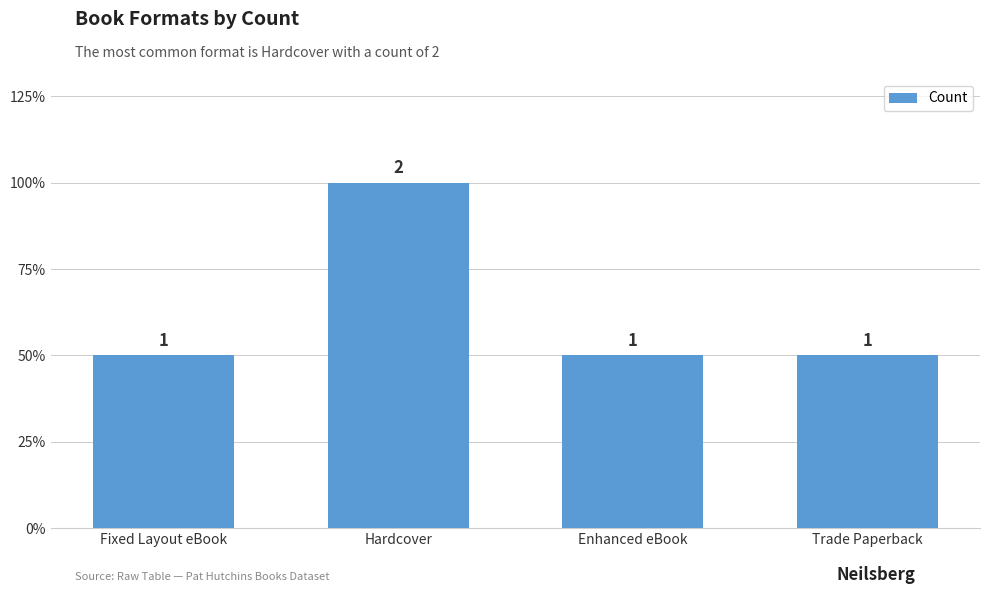

What is the difference between the maximum and minimum values?

1